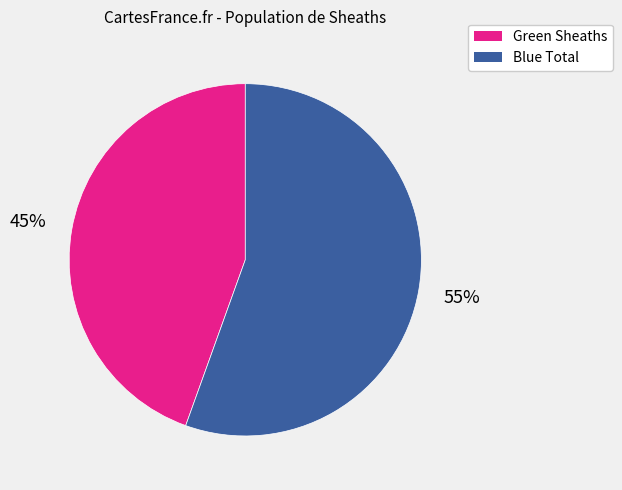

The Green Sheaths slice represents 45% of the pie. True or false?

True